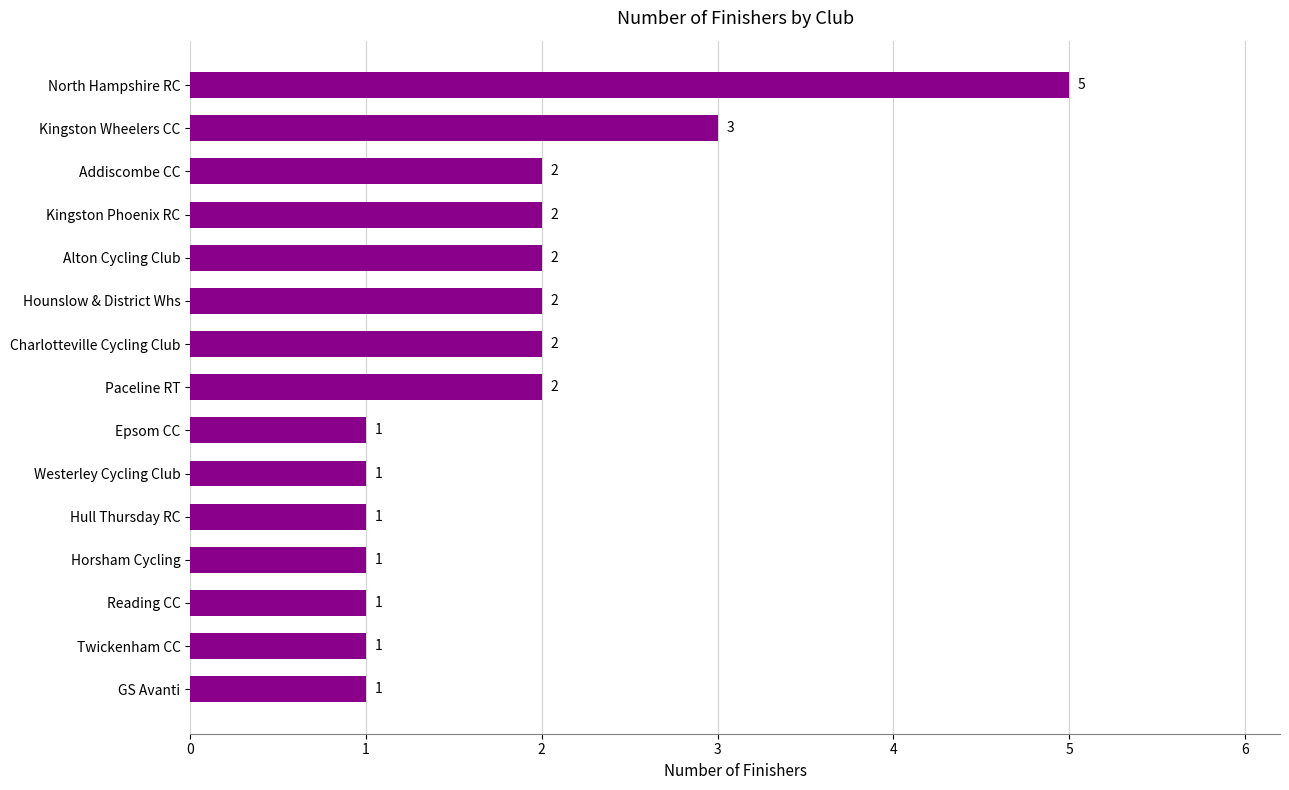

Which category has the highest value across all series?

North Hampshire RC